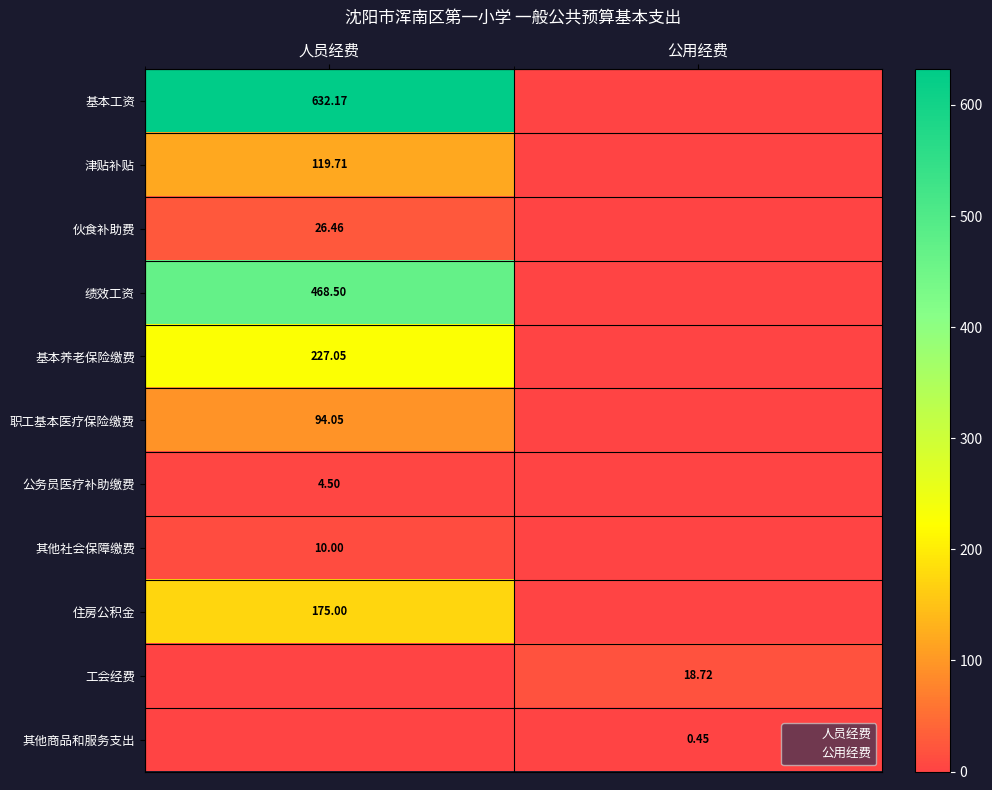

At which category is the sum across all series the highest?

人员经费